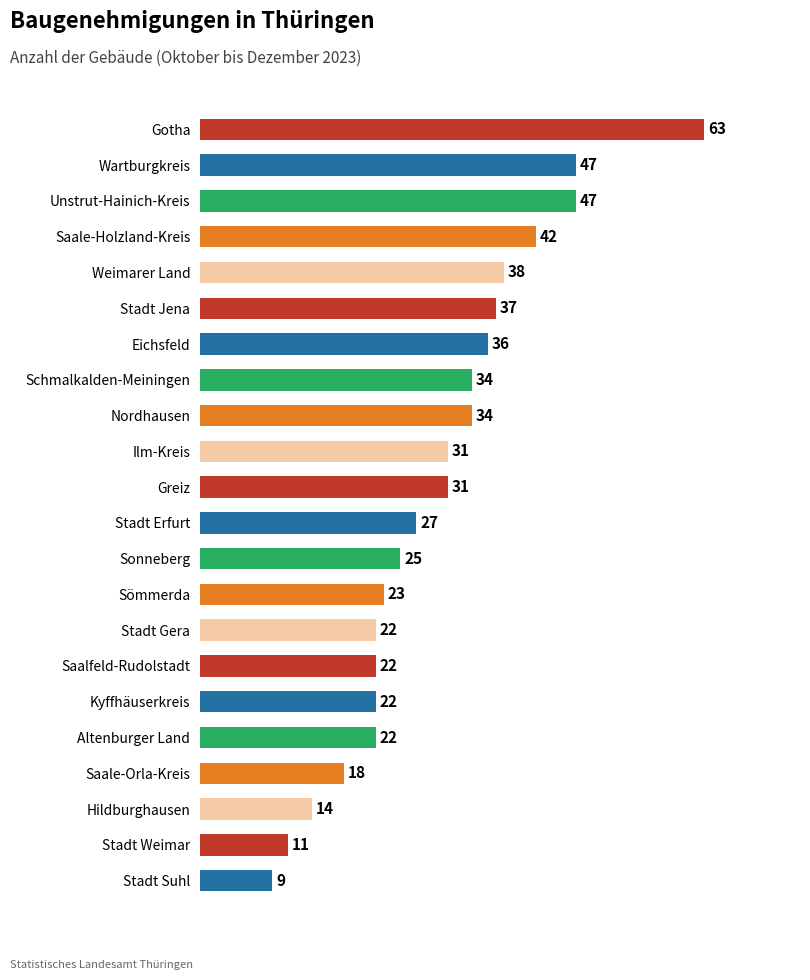

Reading bottom to top, what are all the values shown in this chart?

9	11	14	18	22	22	22	22	23	25	27	31	31	34	34	36	37	38	42	47	47	63